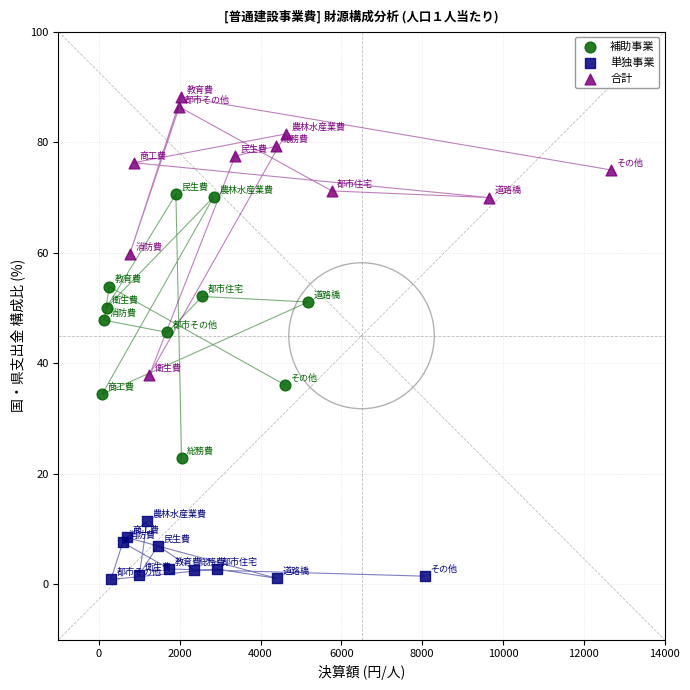

Which series has the largest Y range (max minus min)?

合計